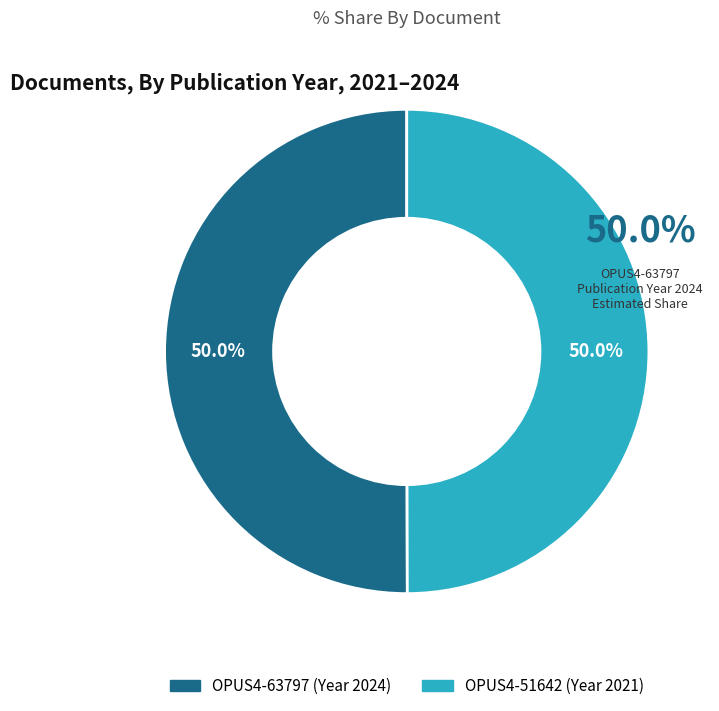

The OPUS4-51642 slice represents 50% of the pie. True or false?

True